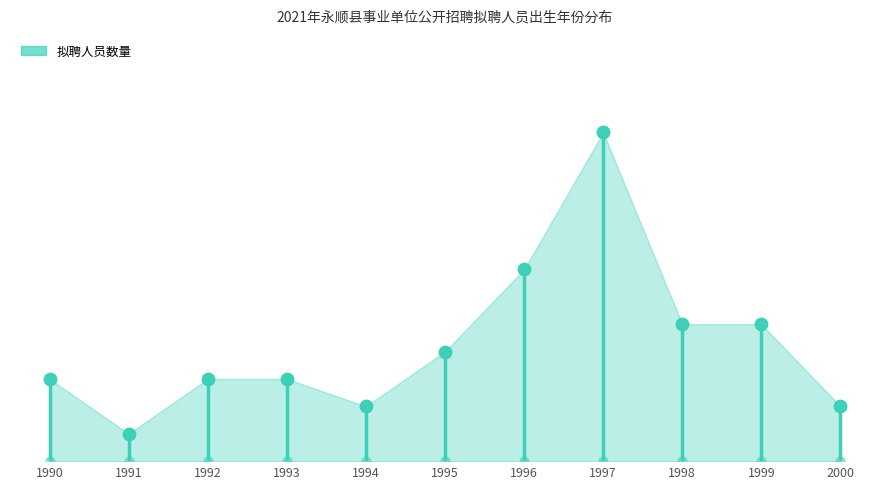

Between 1992 and 1999, which is larger?

1999